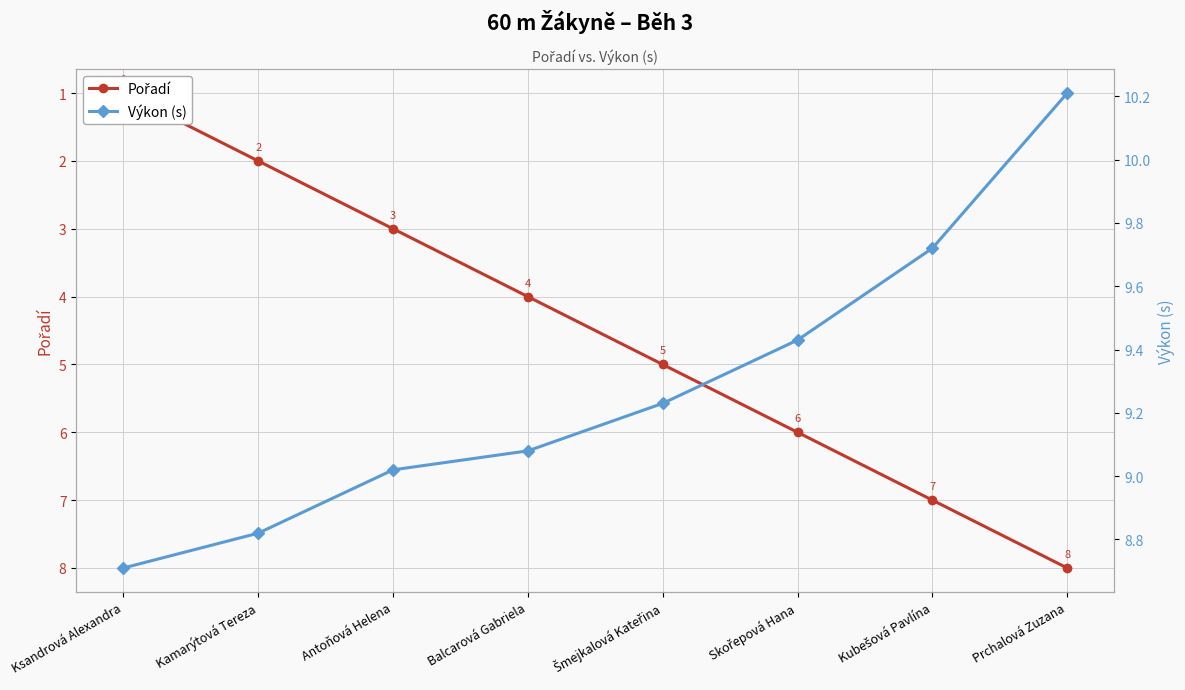

What is the lowest value of the Pořadí series?

1.0